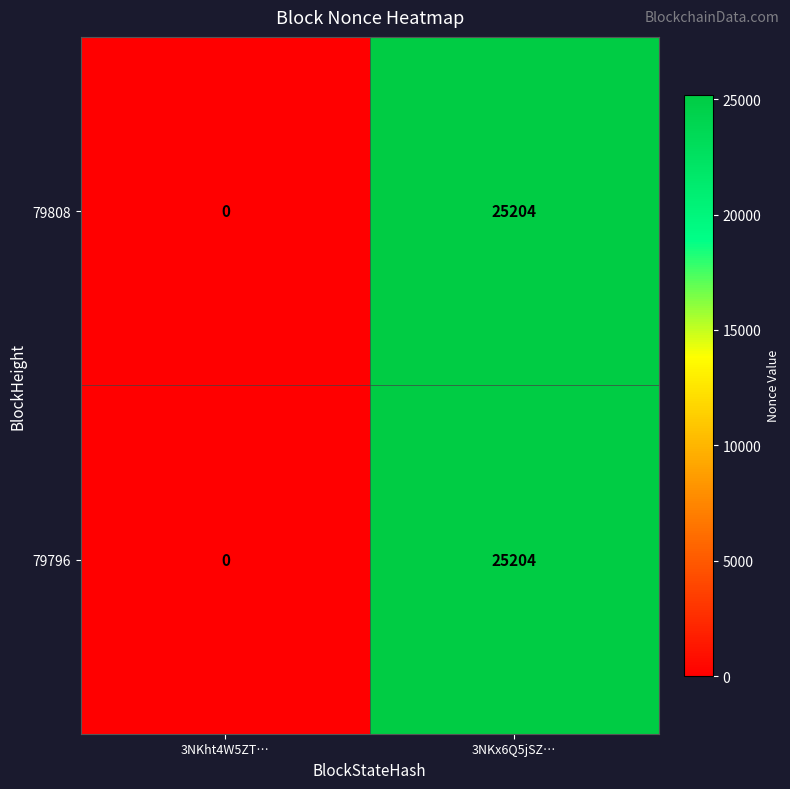

Is it true that 79796 equals -7732 at 3NKht4W5ZT…?

False